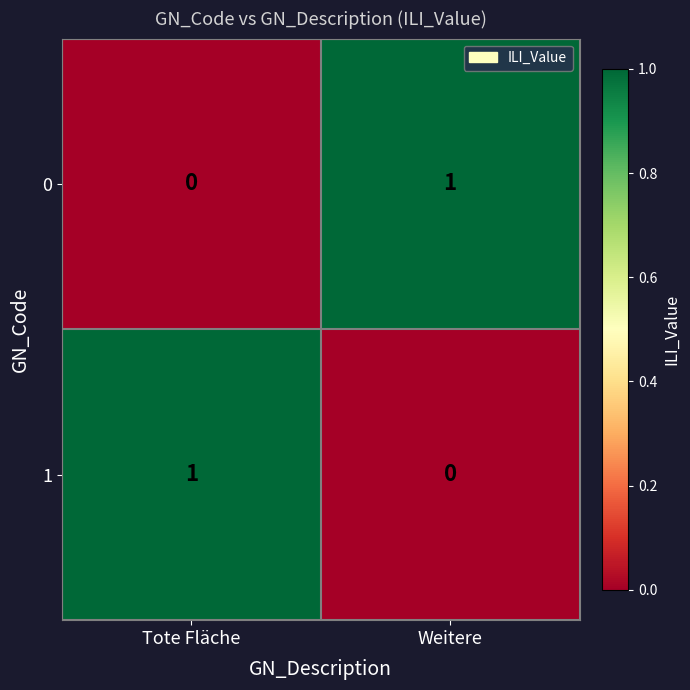

Reading left to right, transcribe all the data shown in this chart.

0: 0	1
1: 1	0